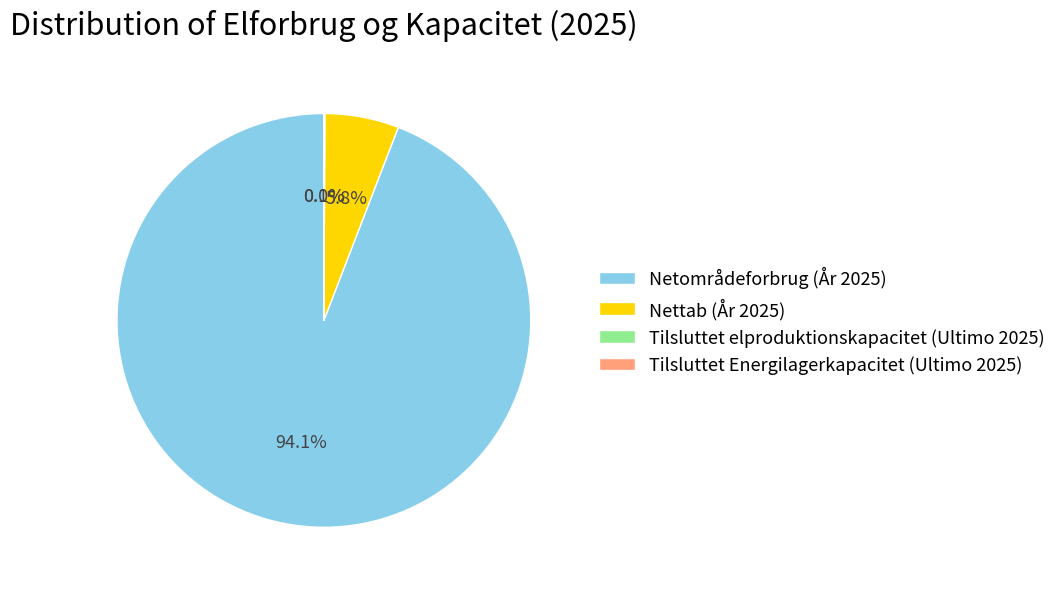

What is the largest slice in the pie chart?

Netområdeforbrug (År 2025)